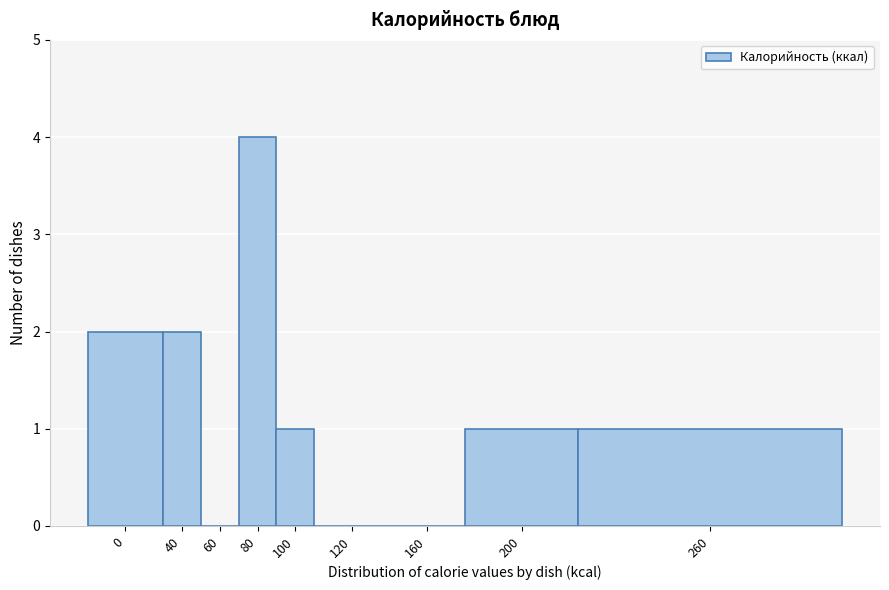

Reading right to left, extract all data points from this chart.

260=1	200=1	160=0	120=0	100=1	80=4	60=0	40=2	0=2